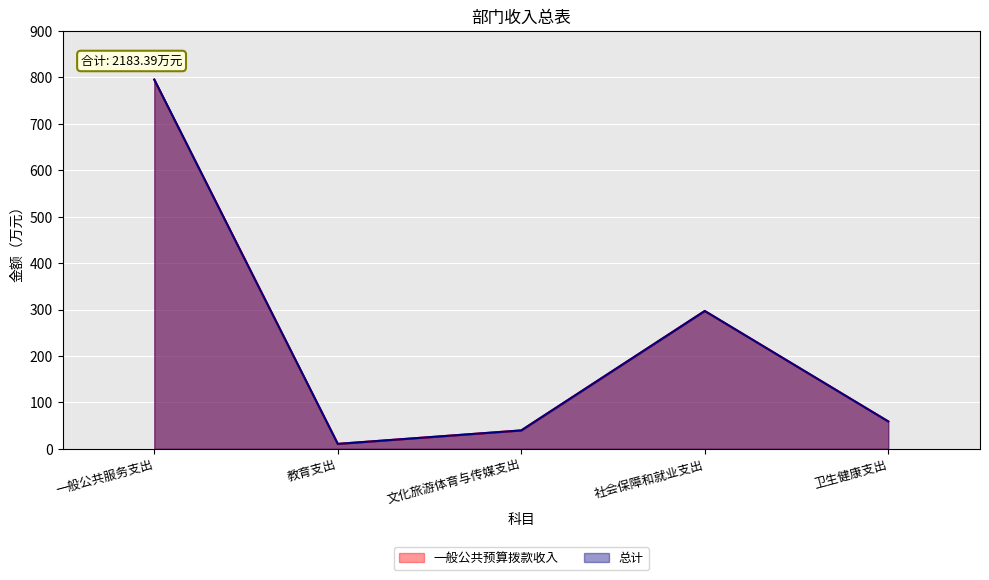

Which category has the highest value in the 一般公共预算拨款收入 series?

一般公共服务支出